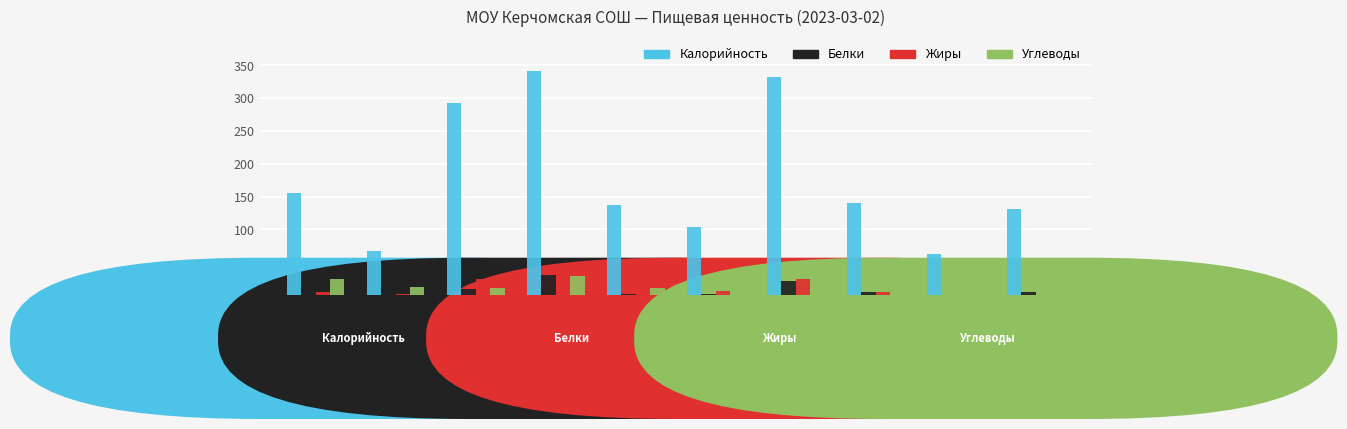

Which series has the largest range (max minus min)?

Калорийность